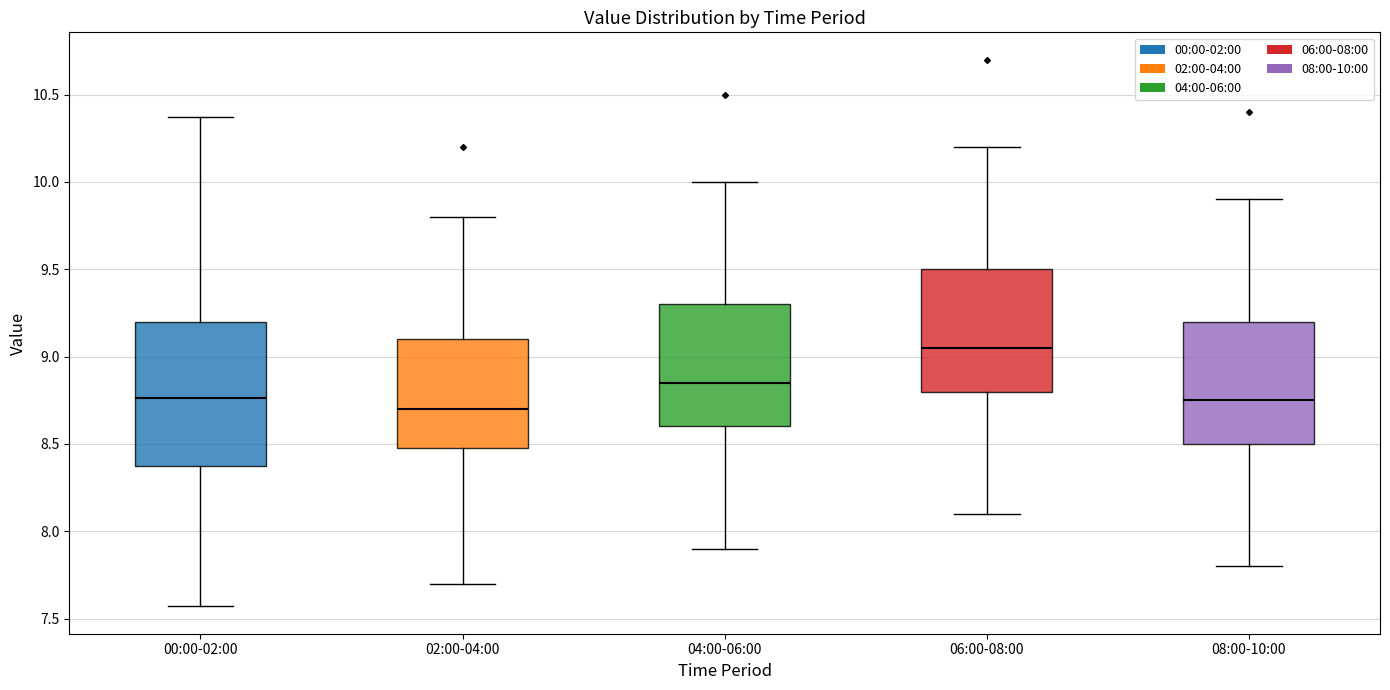

Reading left to right, transcribe this box plot: for each box, give where its median line is, the range the box spans, and where its two whiskers end, as read against the y-axis. The values are not printed on the chart, so give them approximately, as read against the axis.

00:00-02:00: median 8.75, box 8.40 to 9.20, whiskers 7.55 to 10.35
02:00-04:00: median 8.70, box 8.50 to 9.10, whiskers 7.70 to 9.80
04:00-06:00: median 8.85, box 8.60 to 9.30, whiskers 7.90 to 10.00
06:00-08:00: median 9.05, box 8.80 to 9.50, whiskers 8.10 to 10.20
08:00-10:00: median 8.75, box 8.50 to 9.20, whiskers 7.80 to 9.90